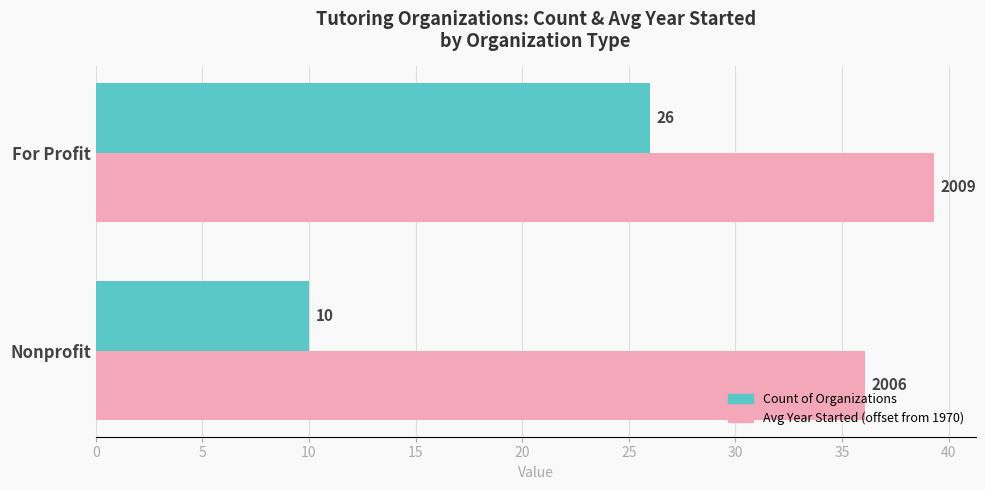

What is the average value of the Count of Organizations series?

18.0